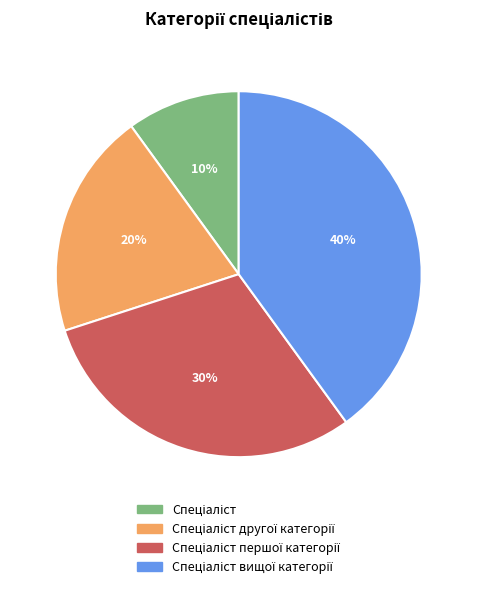

To the nearest percent, what is the average slice percentage?

25%